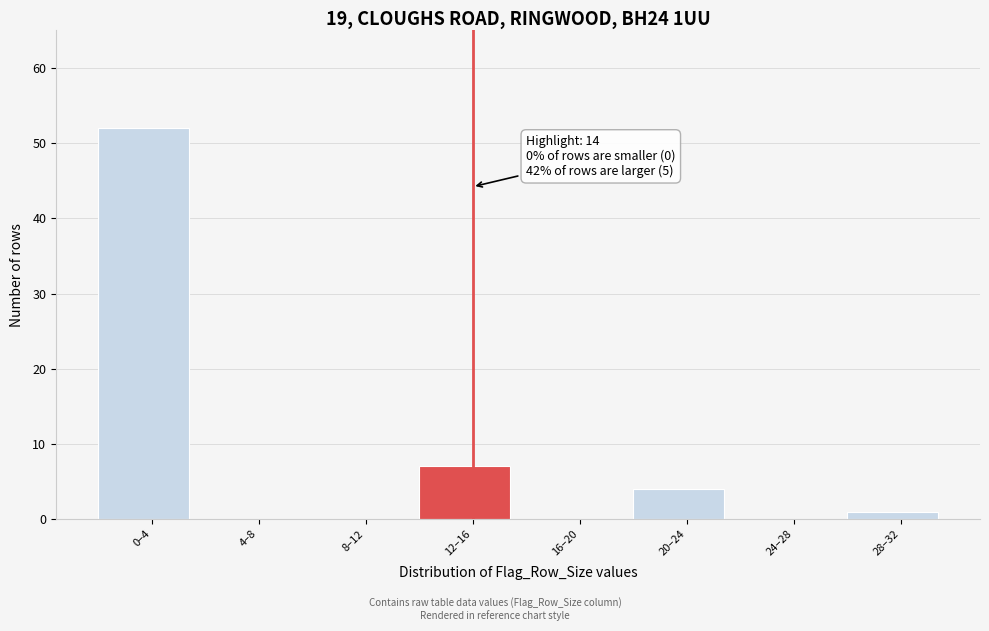

Reading left to right, list all the values displayed in this chart.

0–4=52	4–8=0	8–12=0	12–16=7	16–20=0	20–24=4	24–28=0	28–32=1